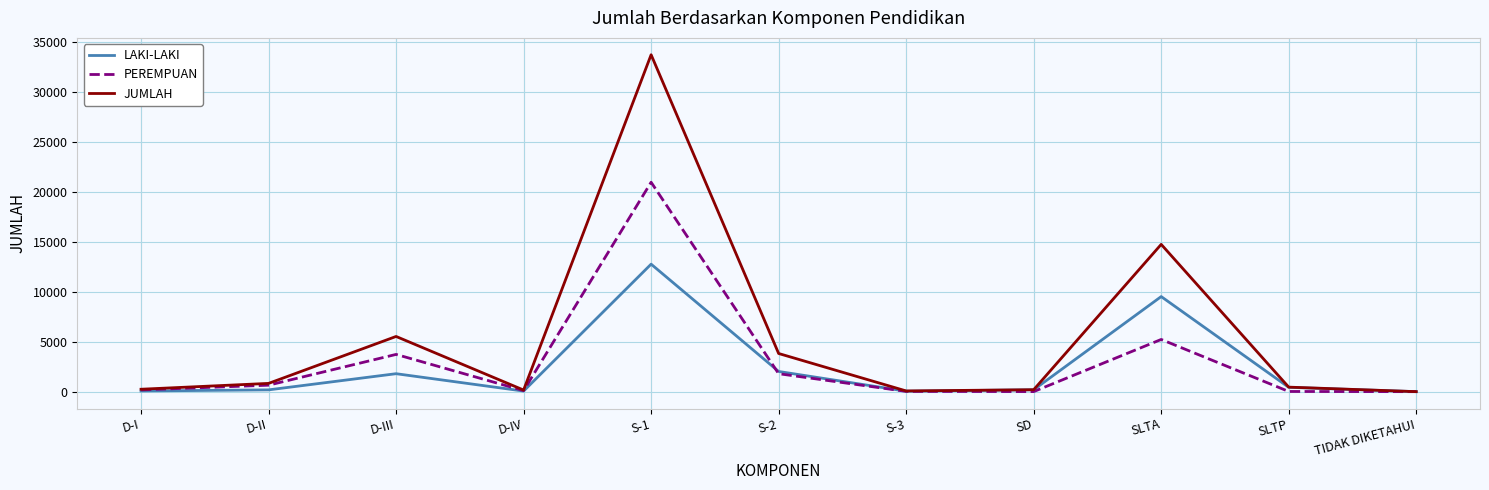

Is it true that JUMLAH equals 21819 at SLTA?

False